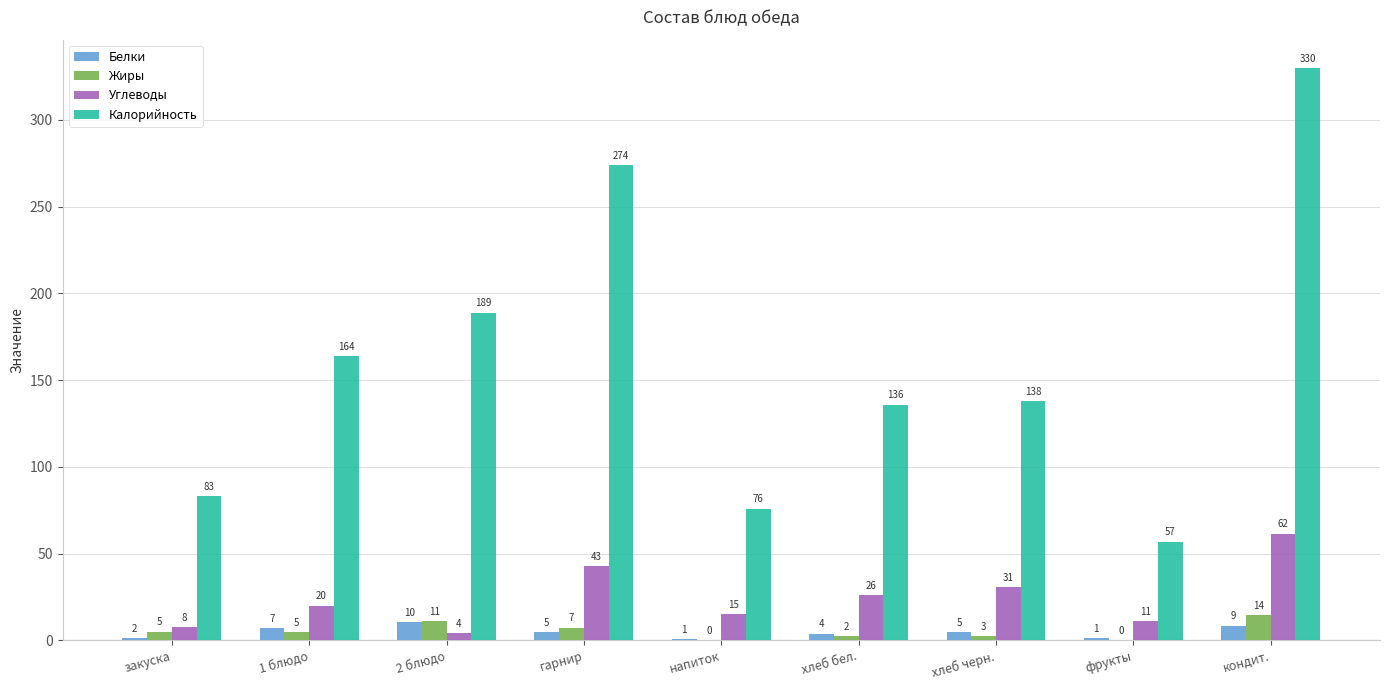

Is it true that Белки equals 4.8 at хлеб черн.?

True